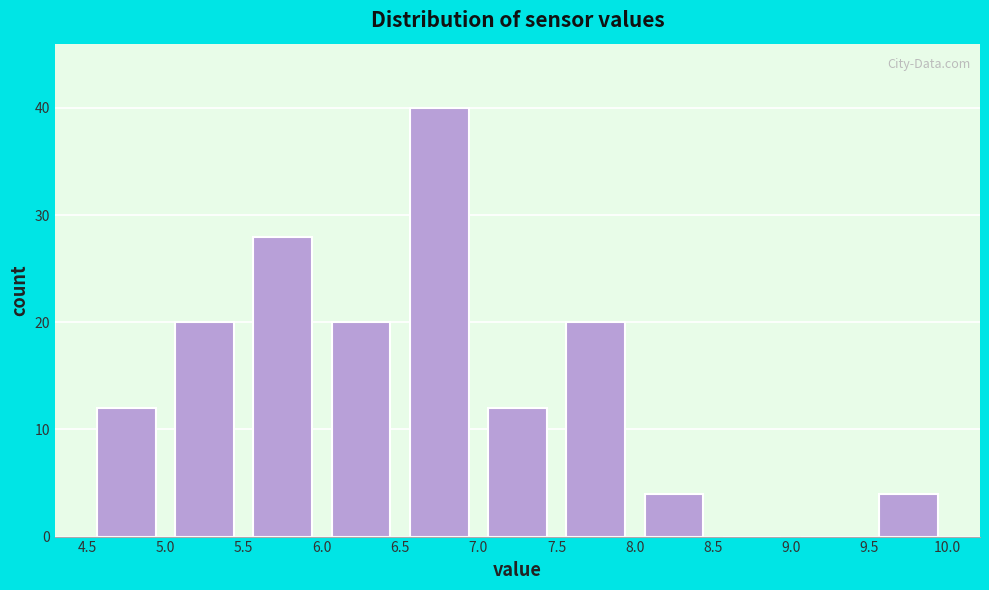

Over which range of the x-axis is the bar tallest?

6.5 to 7.0